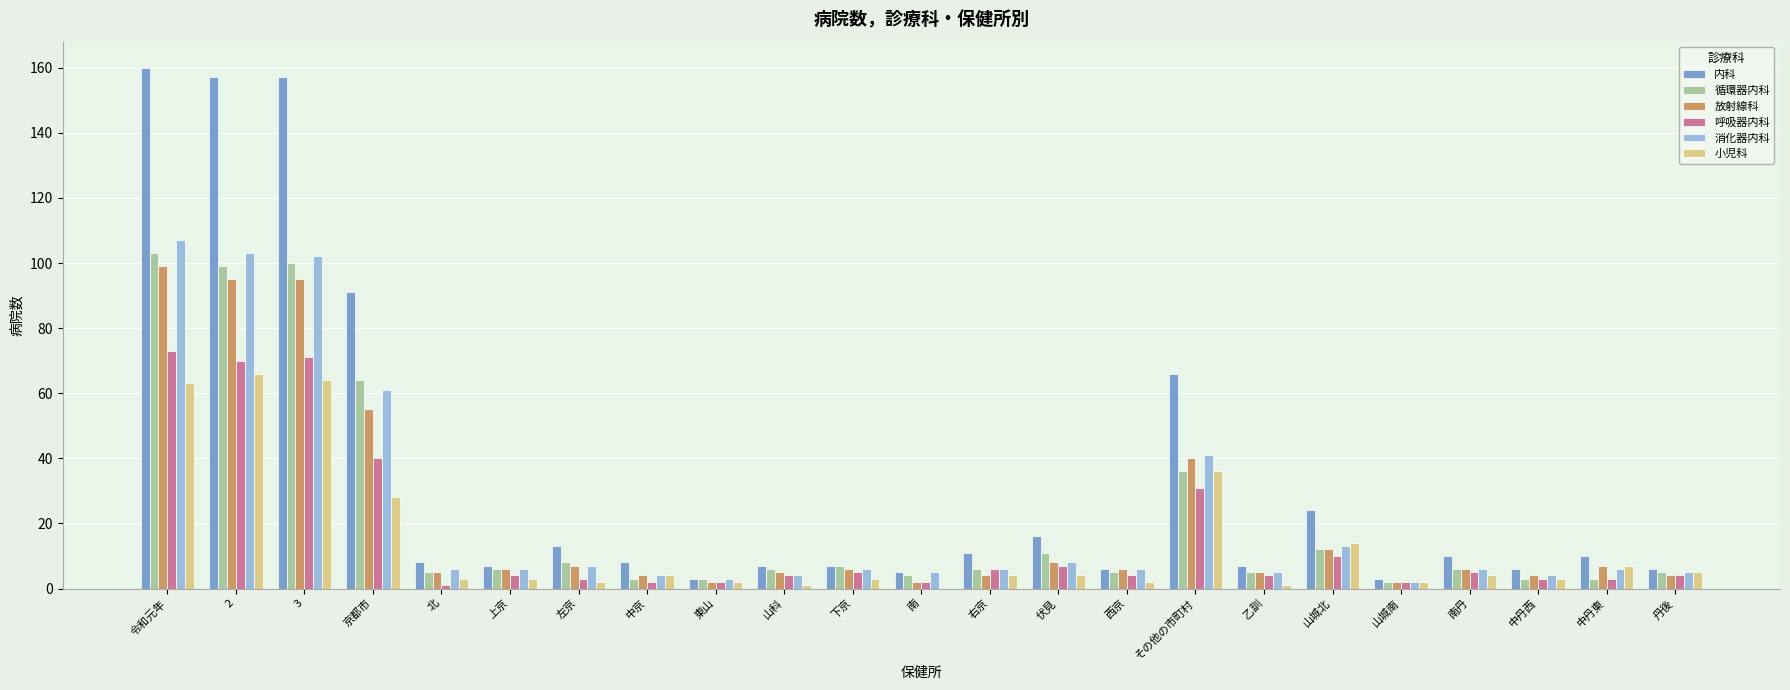

What is the greatest value displayed?

160